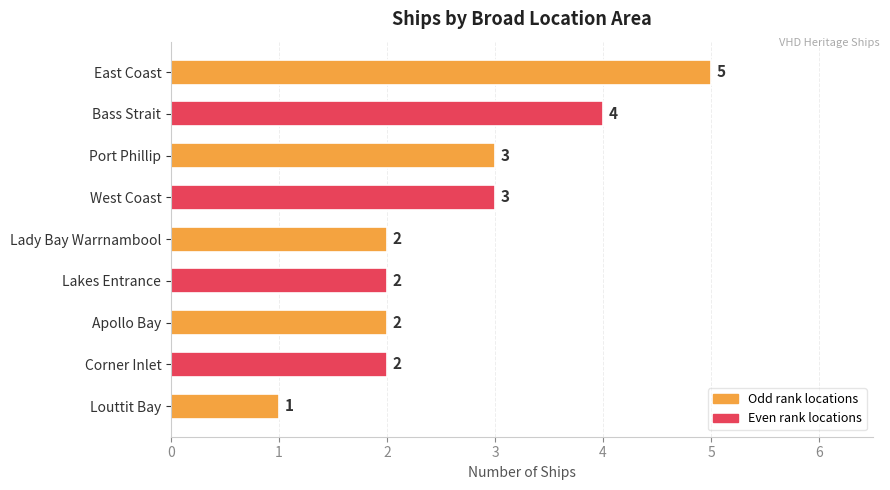

What is the change in value from Bass Strait to Louttit Bay?

-3